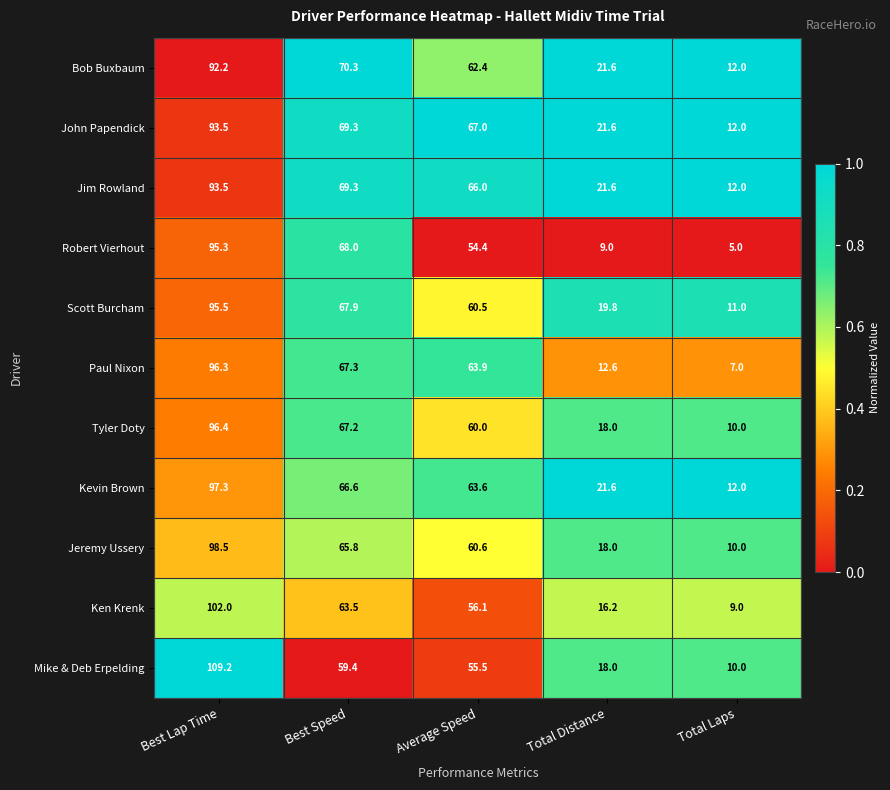

At which category does the chart reach its peak across all series?

Best Lap Time